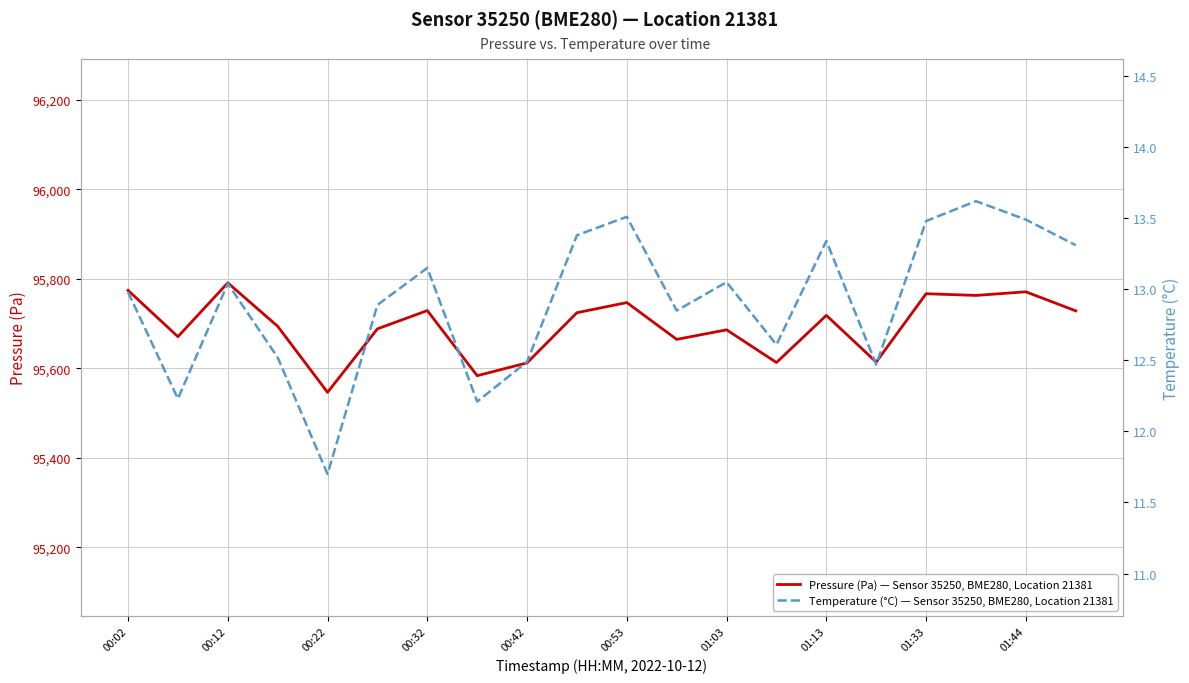

In Temperature (°C) — Sensor 35250, BME280, Location 21381, how many points are higher than both neighbors (excluding endpoints)?

6